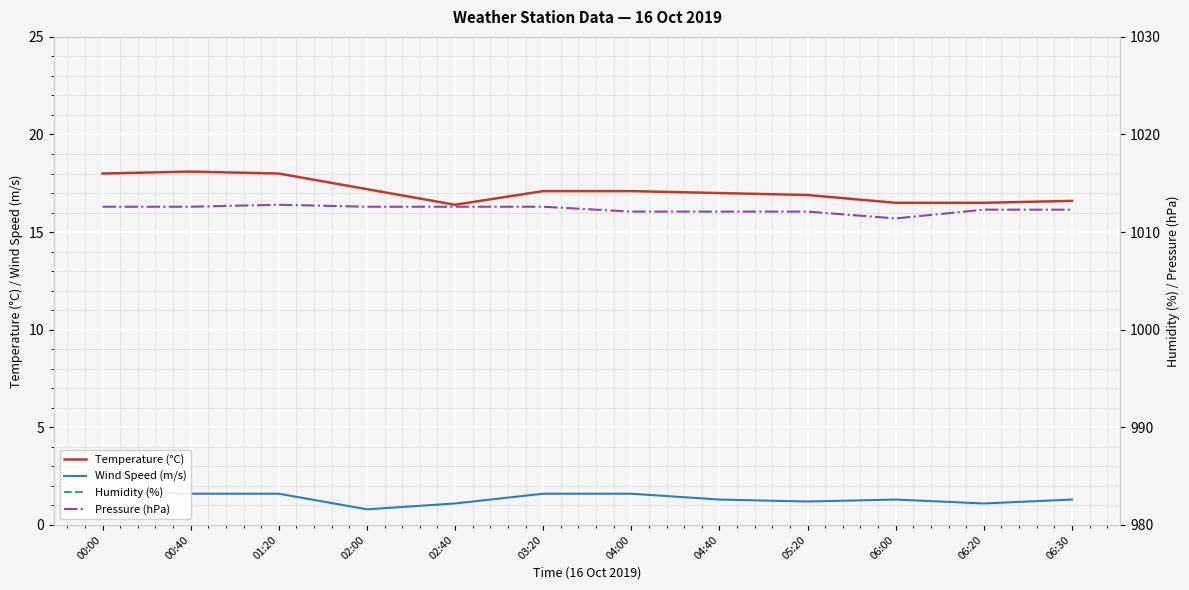

Which series has the largest range (max minus min)?

Humidity (%)